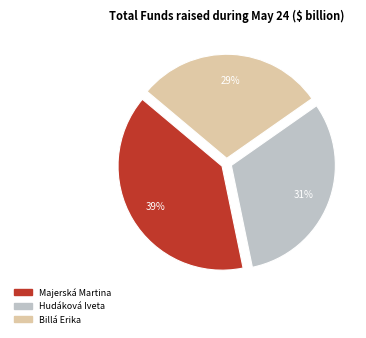

Does any single category account for the majority?

No